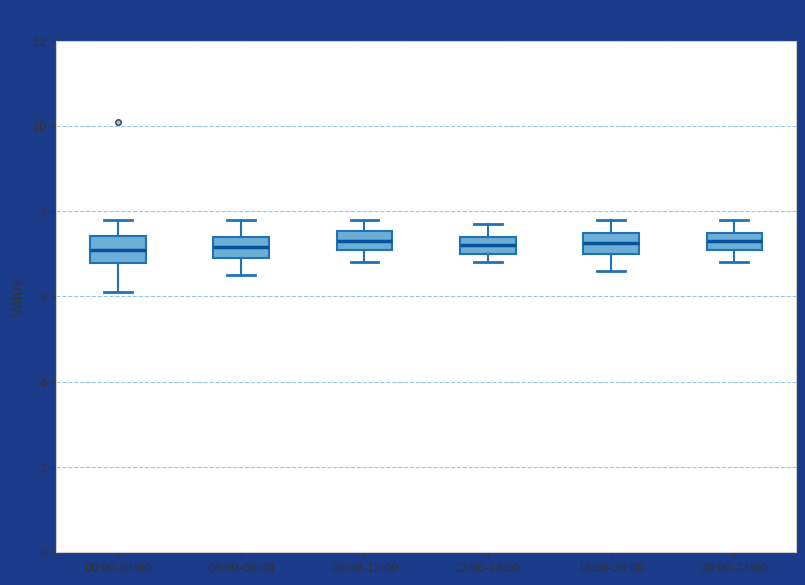

Where does the lower whisker of the box for 20:00-24:00 end on the y-axis? The values are not printed on the chart, so give them approximately, as read against the axis.

6.8